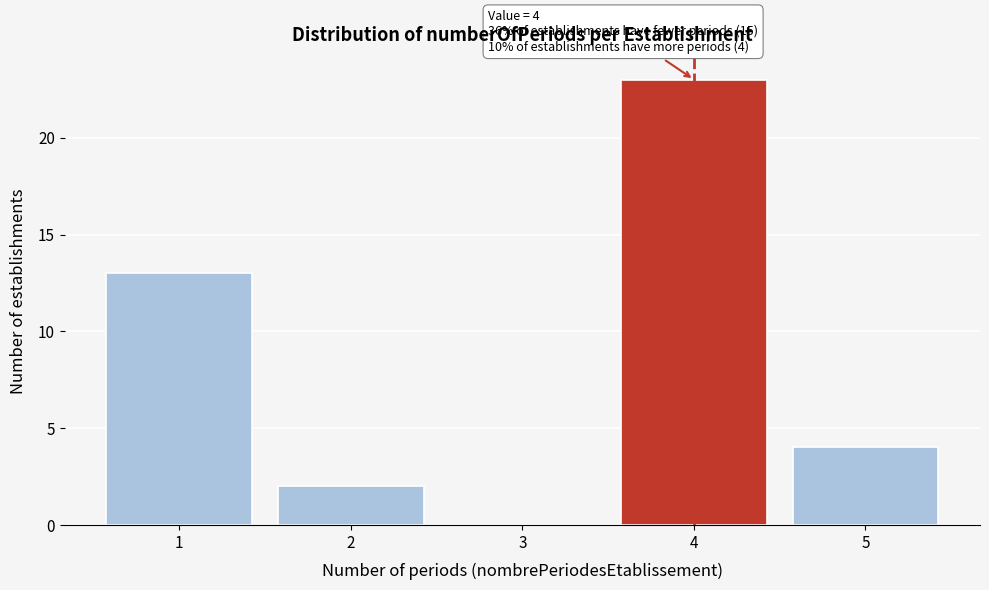

Over which range of the x-axis is the bar tallest?

3.5 to 4.5